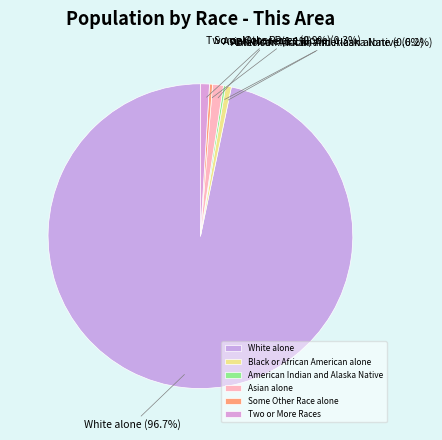

Which slice is the largest?

White alone